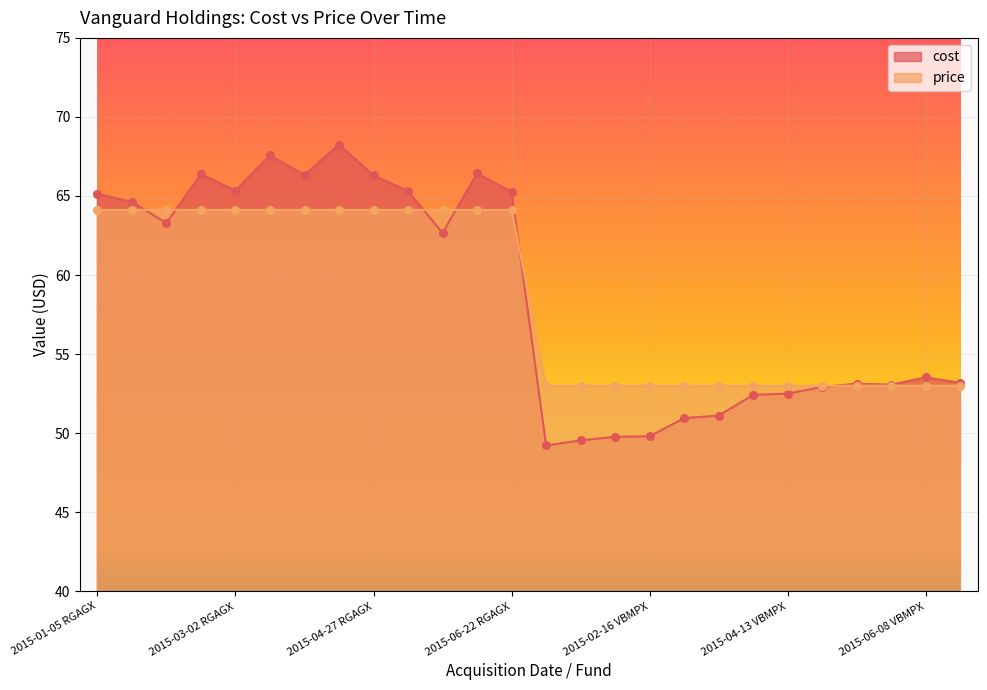

What are all the series names shown in the legend?

cost, price